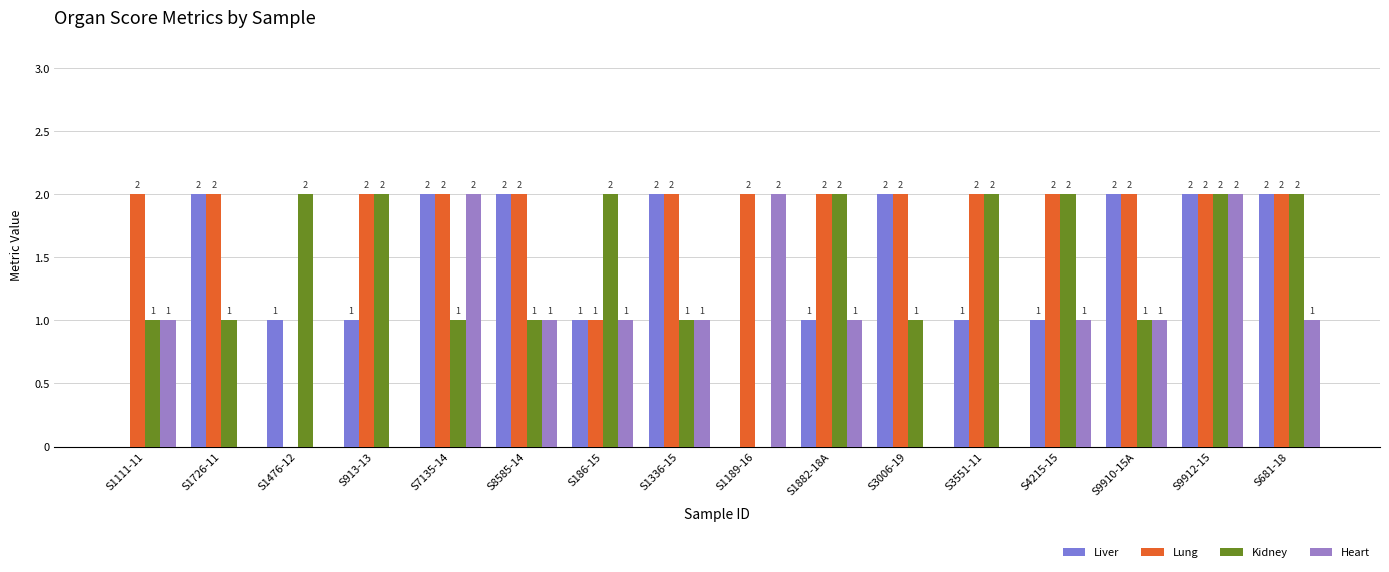

How many values in Heart are above zero?

11